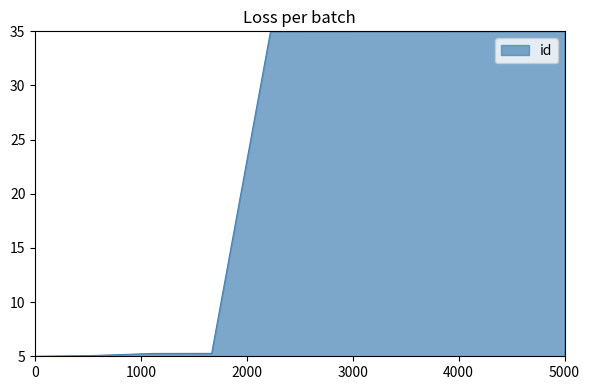

What is the minimum value shown in the chart?

5.0